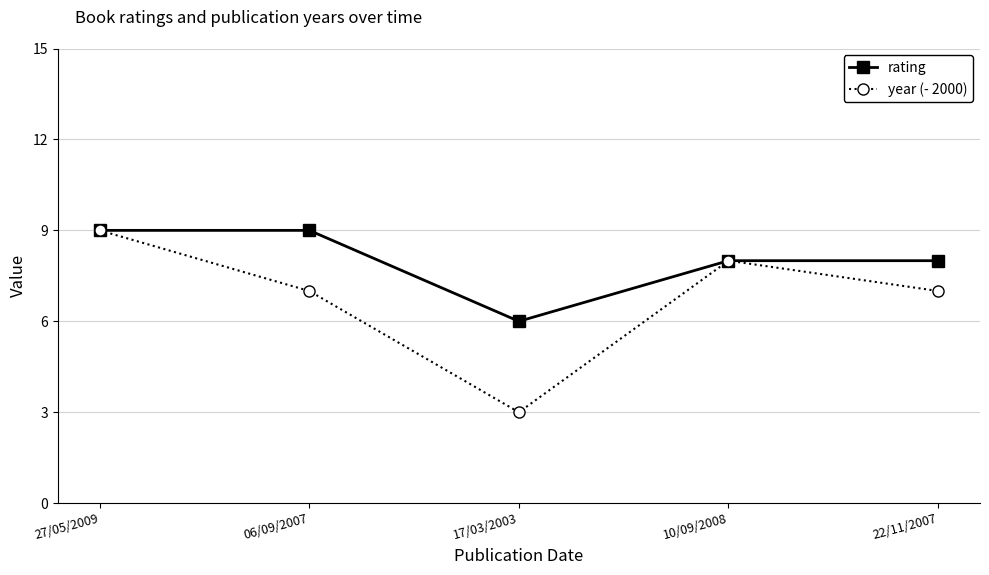

Where is the first local minimum for rating?

17/03/2003